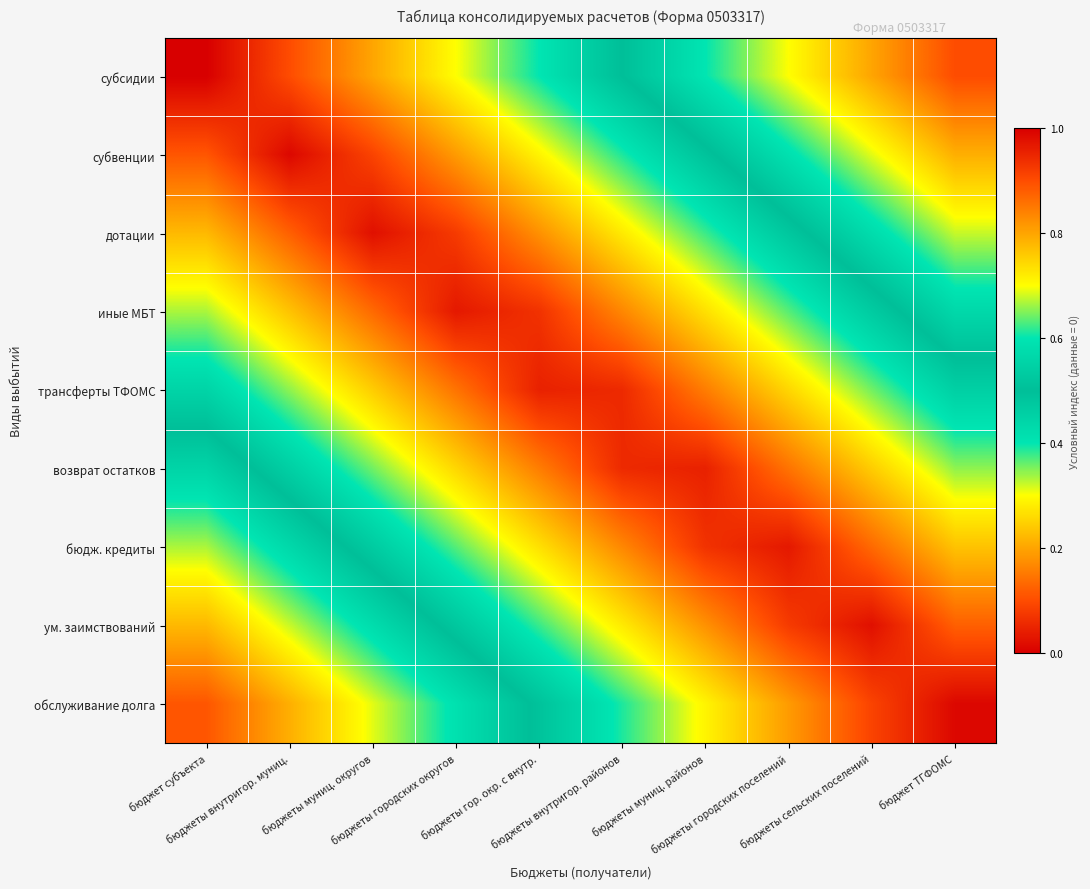

Reading left to right, extract all data points from this chart.

субсидии: бюджет субъекта=0.0	бюджеты внутригор. муниц.=0.1	бюджеты муниц. округов=0.2	бюджеты городских округов=0.3	бюджеты гор. окр. с внутр.=0.4	бюджеты внутригор. районов=0.5	бюджеты муниц. районов=0.6	бюджеты городских поселений=0.7	бюджеты сельских поселений=0.8	бюджет ТГФОМС=0.9
субвенции: бюджет субъекта=0.1	бюджеты внутригор. муниц.=0.0	бюджеты муниц. округов=0.1	бюджеты городских округов=0.2	бюджеты гор. окр. с внутр.=0.3	бюджеты внутригор. районов=0.4	бюджеты муниц. районов=0.5	бюджеты городских поселений=0.6	бюджеты сельских поселений=0.7	бюджет ТГФОМС=0.8
дотации: бюджет субъекта=0.2	бюджеты внутригор. муниц.=0.1	бюджеты муниц. округов=0.0	бюджеты городских округов=0.1	бюджеты гор. окр. с внутр.=0.2	бюджеты внутригор. районов=0.3	бюджеты муниц. районов=0.4	бюджеты городских поселений=0.5	бюджеты сельских поселений=0.6	бюджет ТГФОМС=0.7
иные МБТ: бюджет субъекта=0.3	бюджеты внутригор. муниц.=0.2	бюджеты муниц. округов=0.1	бюджеты городских округов=0.0	бюджеты гор. окр. с внутр.=0.1	бюджеты внутригор. районов=0.2	бюджеты муниц. районов=0.3	бюджеты городских поселений=0.4	бюджеты сельских поселений=0.5	бюджет ТГФОМС=0.6
трансферты ТФОМС: бюджет субъекта=0.4	бюджеты внутригор. муниц.=0.3	бюджеты муниц. округов=0.2	бюджеты городских округов=0.1	бюджеты гор. окр. с внутр.=0.0	бюджеты внутригор. районов=0.1	бюджеты муниц. районов=0.2	бюджеты городских поселений=0.3	бюджеты сельских поселений=0.4	бюджет ТГФОМС=0.5
возврат остатков: бюджет субъекта=0.6	бюджеты внутригор. муниц.=0.5	бюджеты муниц. округов=0.4	бюджеты городских округов=0.3	бюджеты гор. окр. с внутр.=0.2	бюджеты внутригор. районов=0.1	бюджеты муниц. районов=0.0	бюджеты городских поселений=0.1	бюджеты сельских поселений=0.2	бюджет ТГФОМС=0.3
бюдж. кредиты: бюджет субъекта=0.7	бюджеты внутригор. муниц.=0.6	бюджеты муниц. округов=0.5	бюджеты городских округов=0.4	бюджеты гор. окр. с внутр.=0.3	бюджеты внутригор. районов=0.2	бюджеты муниц. районов=0.1	бюджеты городских поселений=0.0	бюджеты сельских поселений=0.1	бюджет ТГФОМС=0.2
ум. заимствований: бюджет субъекта=0.8	бюджеты внутригор. муниц.=0.7	бюджеты муниц. округов=0.6	бюджеты городских округов=0.5	бюджеты гор. окр. с внутр.=0.4	бюджеты внутригор. районов=0.3	бюджеты муниц. районов=0.2	бюджеты городских поселений=0.1	бюджеты сельских поселений=0.0	бюджет ТГФОМС=0.1
обслуживание долга: бюджет субъекта=0.9	бюджеты внутригор. муниц.=0.8	бюджеты муниц. округов=0.7	бюджеты городских округов=0.6	бюджеты гор. окр. с внутр.=0.5	бюджеты внутригор. районов=0.4	бюджеты муниц. районов=0.3	бюджеты городских поселений=0.2	бюджеты сельских поселений=0.1	бюджет ТГФОМС=0.0